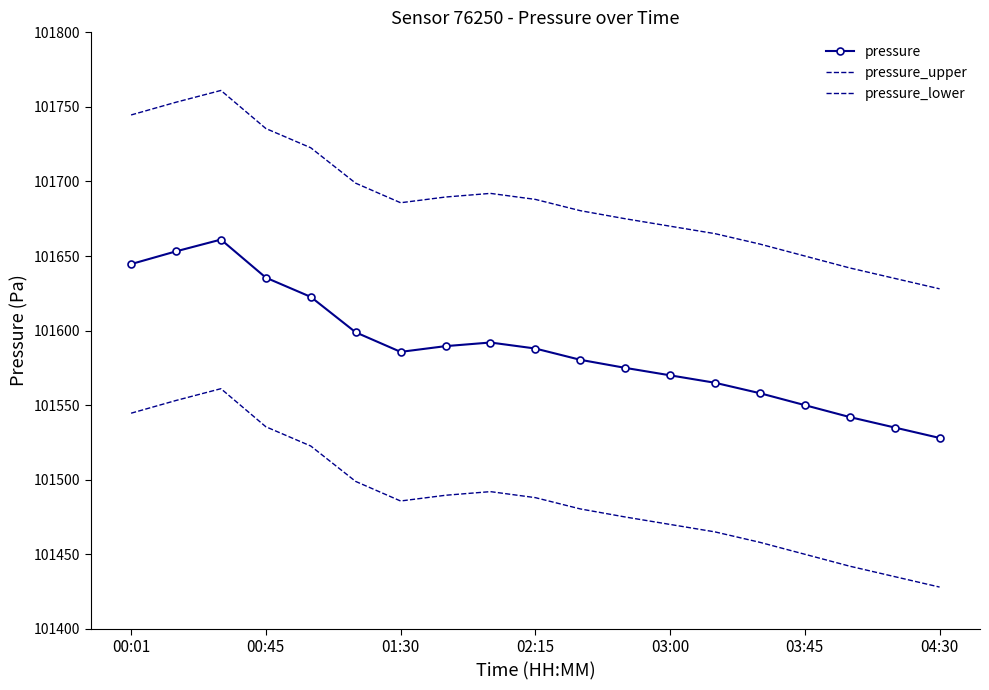

Reading left to right, list all the values displayed in this chart.

pressure: 101644.6	101653.1	101661.0	101635.5	101622.6	101598.8	101585.7	101589.6	101592.0	101588.0	101580.4	101575.0	101570.0	101565.0	101558.0	101550.0	101542.0	101535.0	101528.0
pressure_upper: 101744.6	101753.1	101761.0	101735.5	101722.6	101698.8	101685.7	101689.6	101692.0	101688.0	101680.4	101675.0	101670.0	101665.0	101658.0	101650.0	101642.0	101635.0	101628.0
pressure_lower: 101544.6	101553.1	101561.0	101535.5	101522.6	101498.8	101485.7	101489.6	101492.0	101488.0	101480.4	101475.0	101470.0	101465.0	101458.0	101450.0	101442.0	101435.0	101428.0